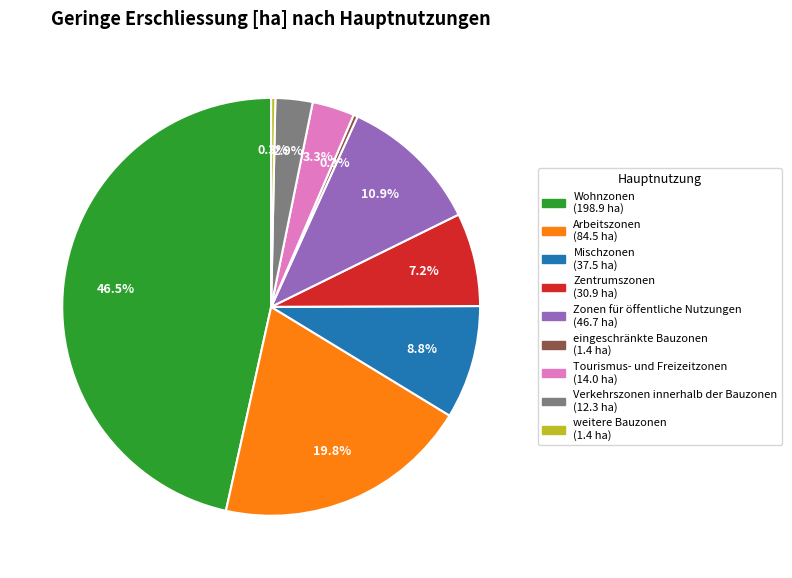

Do Mischzonen (37.5 ha) and eingeschränkte Bauzonen (1.4 ha) together represent more than half of the pie?

No